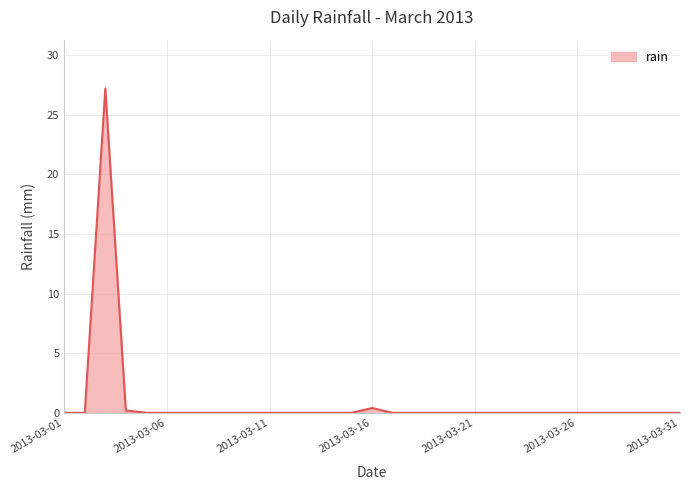

What is the greatest value displayed?

27.2